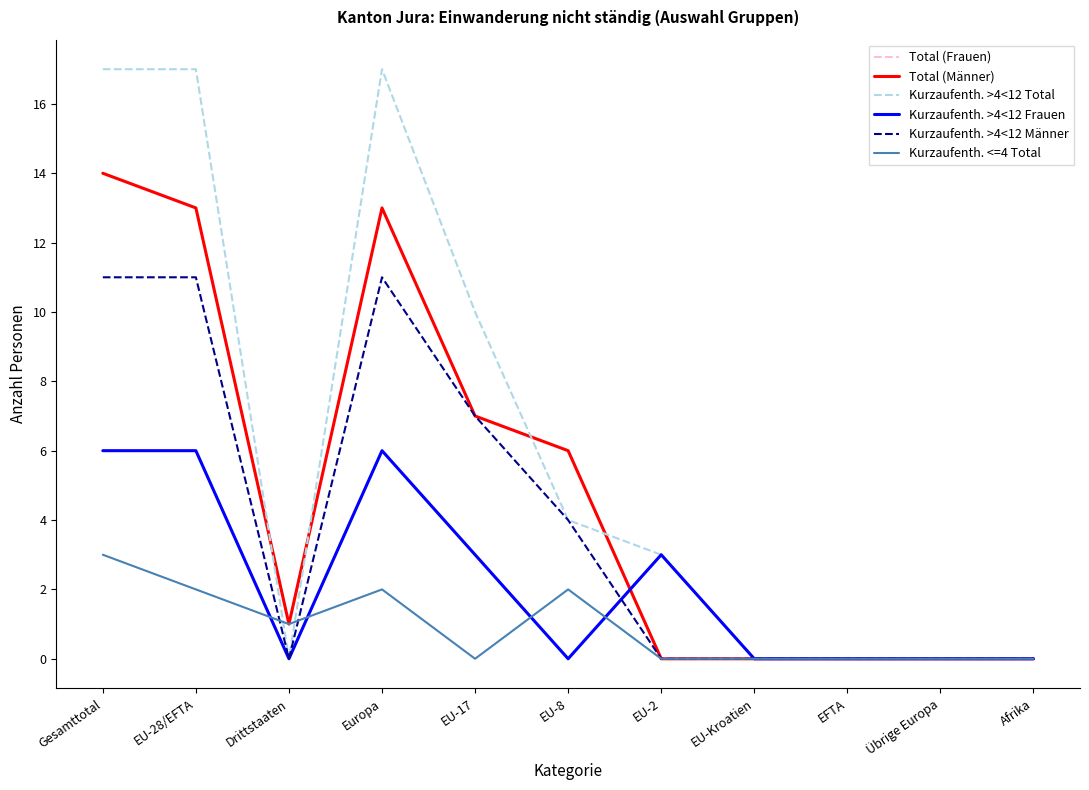

Does the chart have visible grid lines?

No